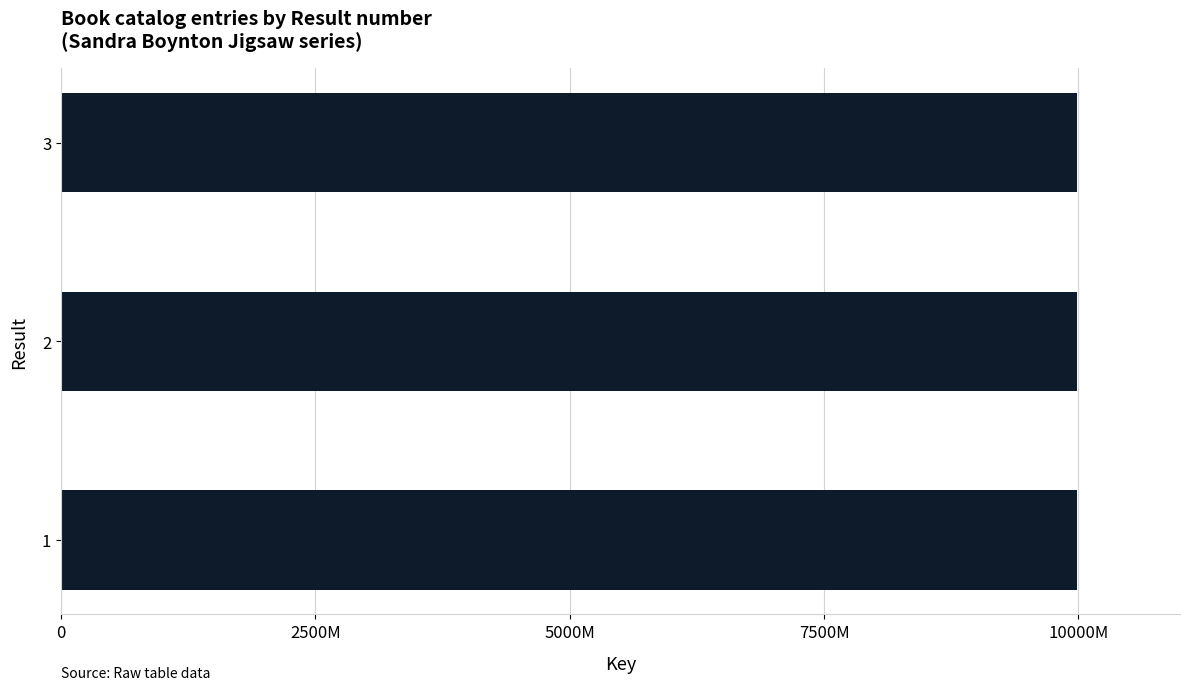

What is the maximum value shown in the chart?

199794803